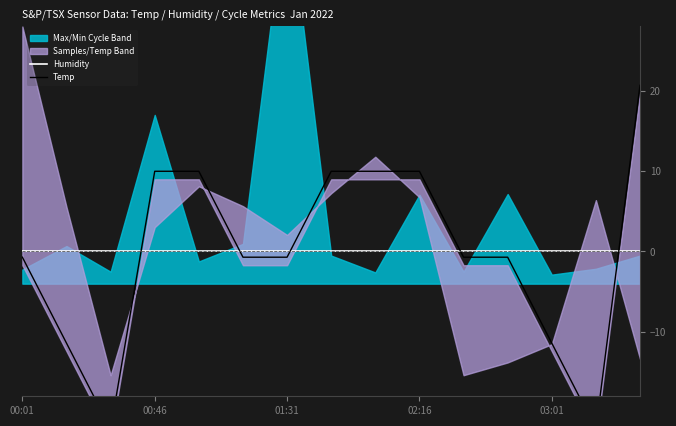

At which label is Temp closest to 0?

00:01